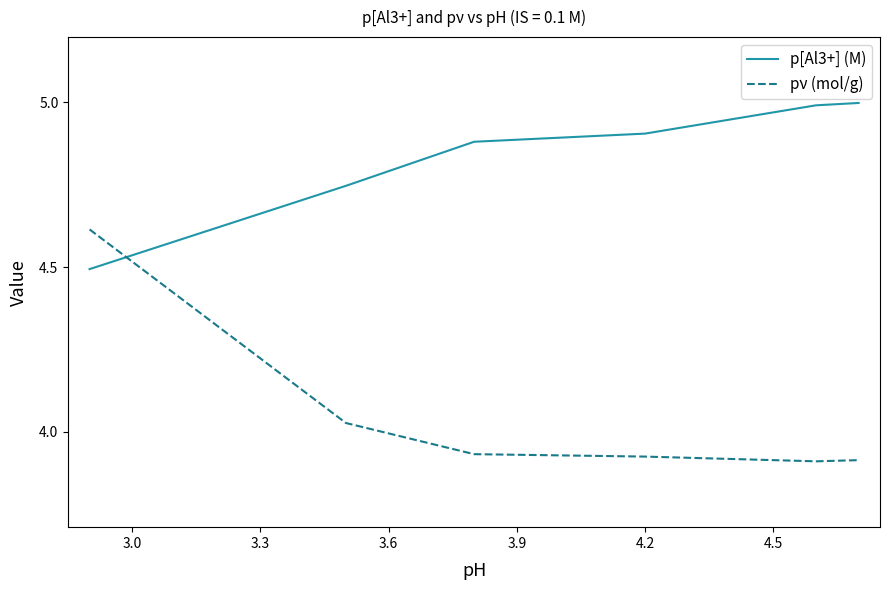

Which series has the largest range (max minus min)?

pν (mol/g)